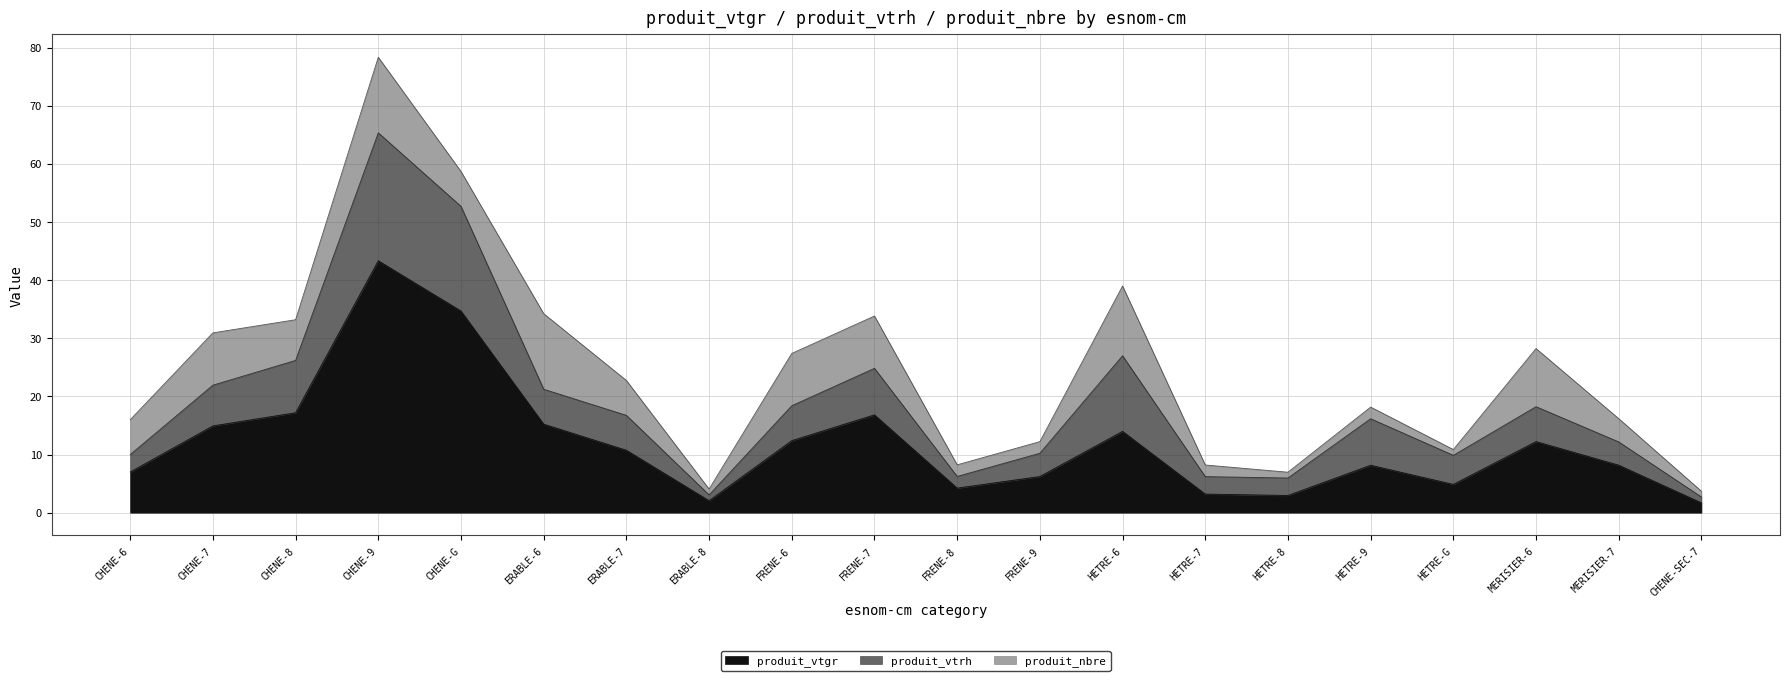

What is the lowest value of the produit_vtgr series?

1.7